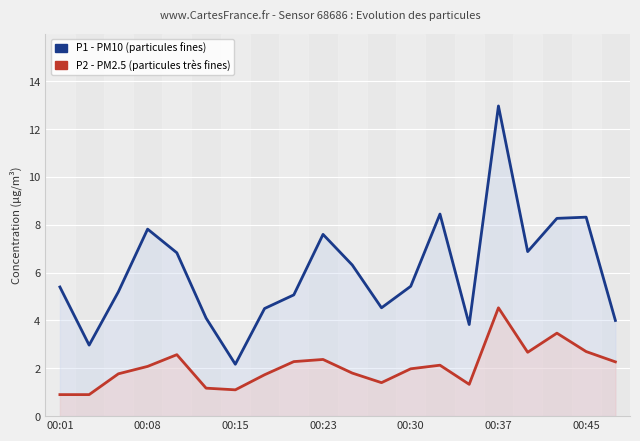

At how many categories does at least one series exceed 1?

20